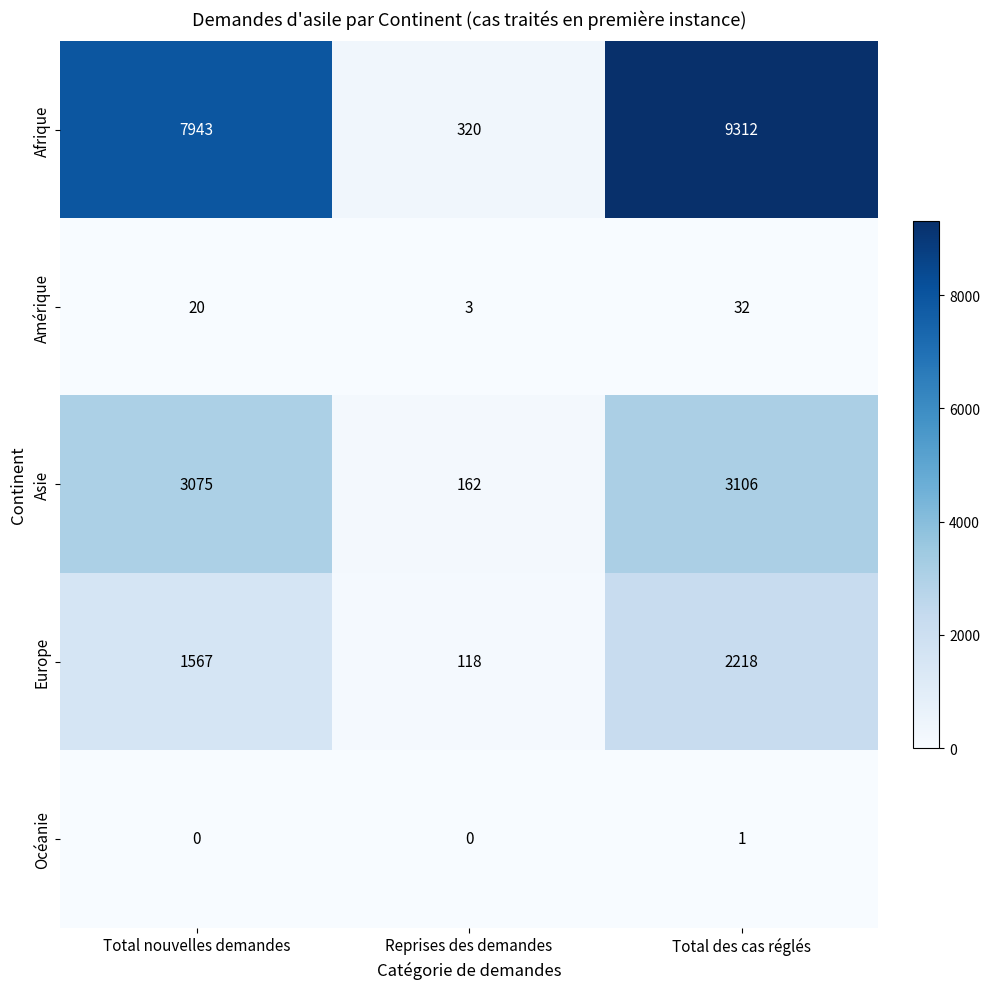

What is the total value across all series at Reprises des demandes?

603